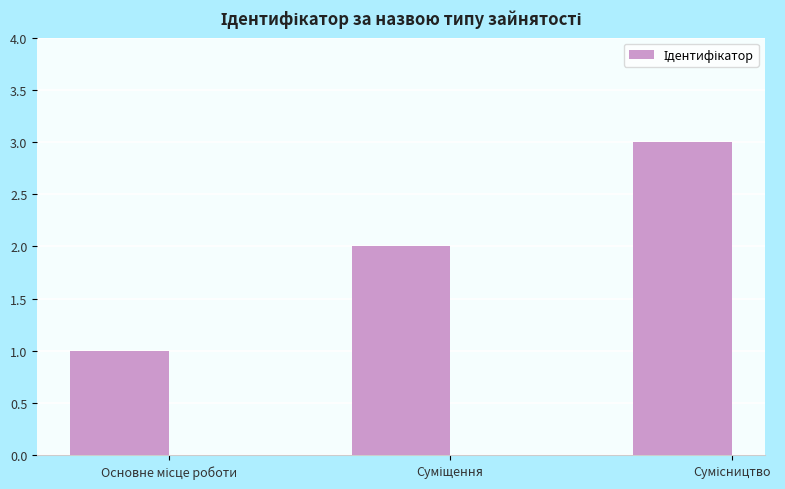

What is the maximum value shown in the chart?

3